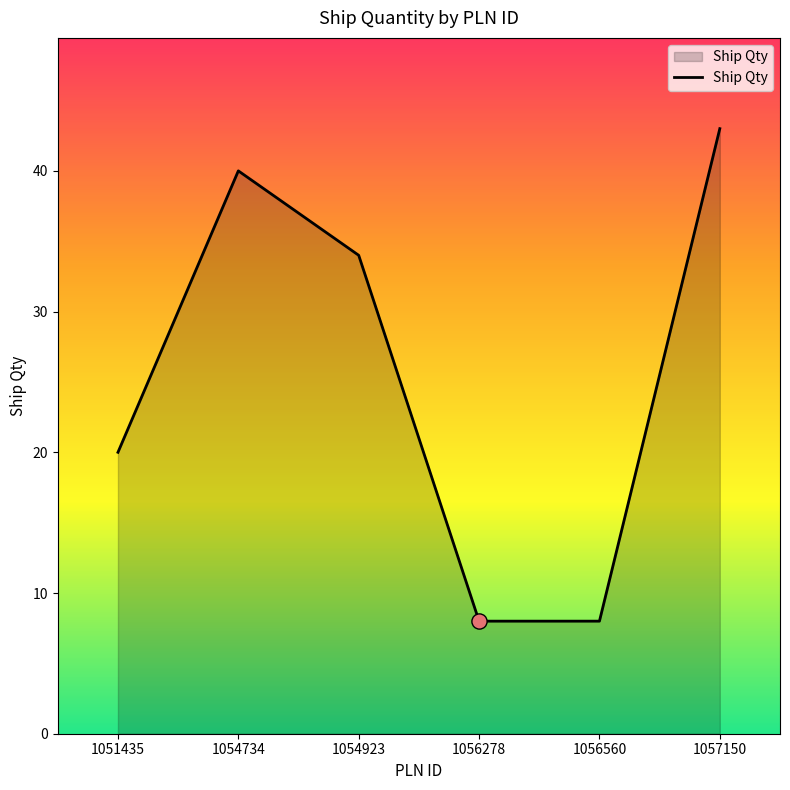

Which has a higher value, 1054923 or 1056560?

1054923